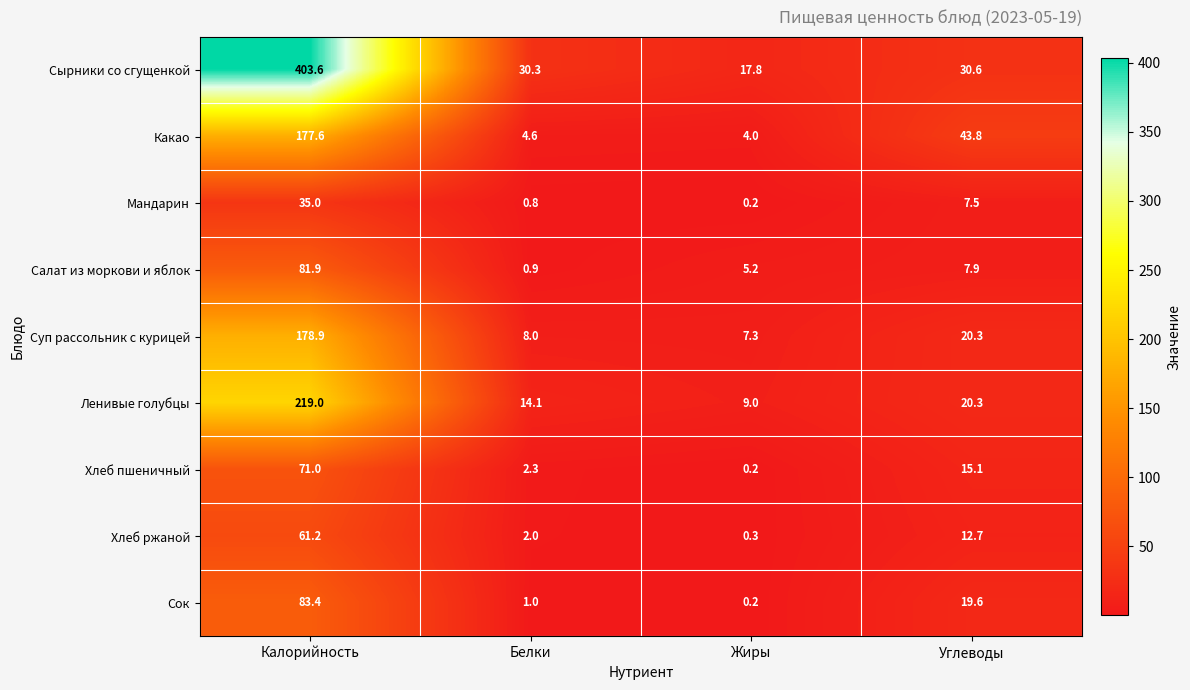

At which label is Какао closest to 90?

Углеводы